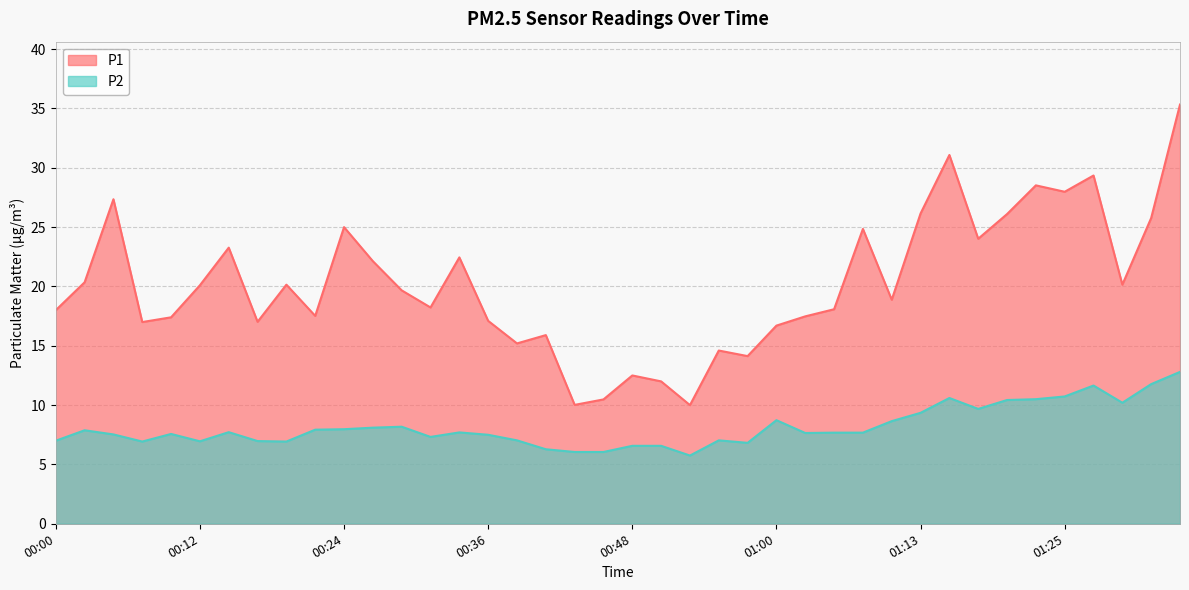

How many lines are shown in the chart?

2